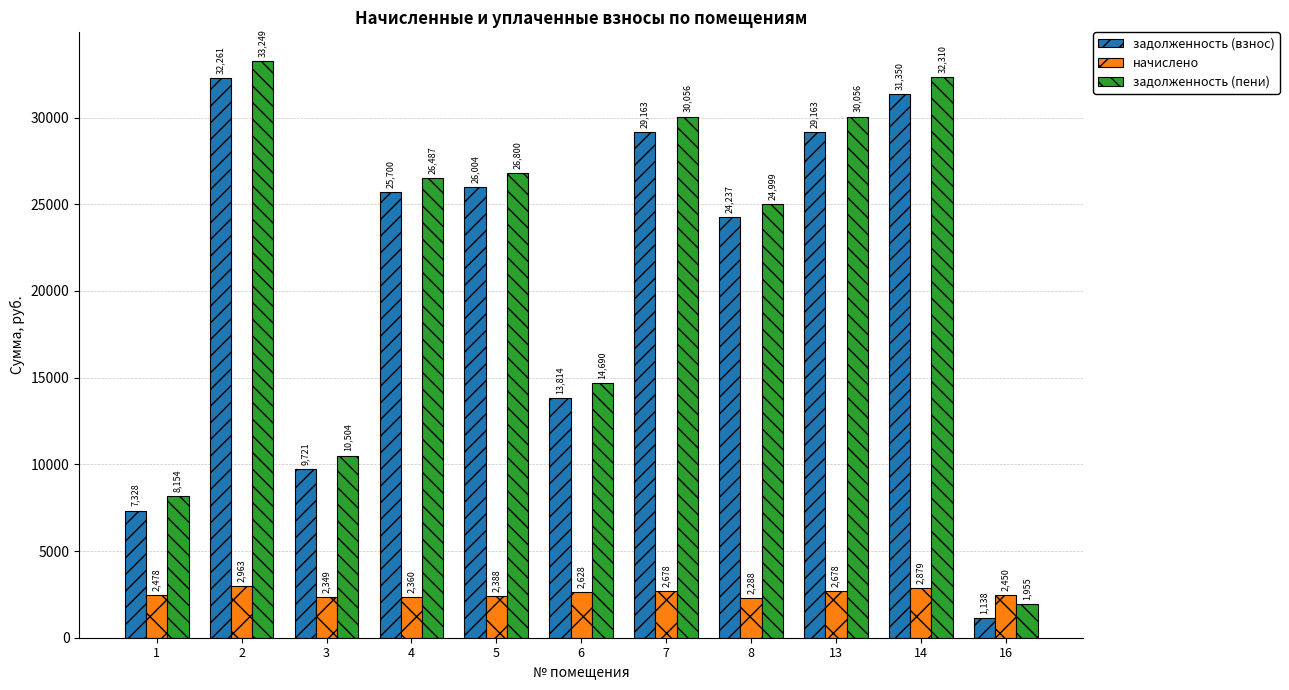

Where is задолженность (пени) nearest to the value 17601?

6